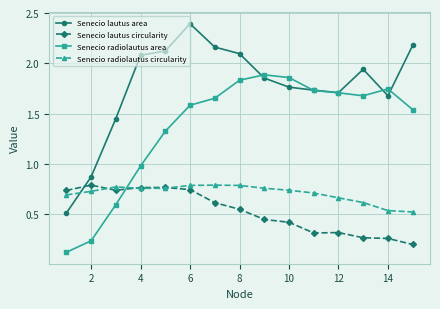

Which series has the largest range (max minus min)?

Senecio lautus area